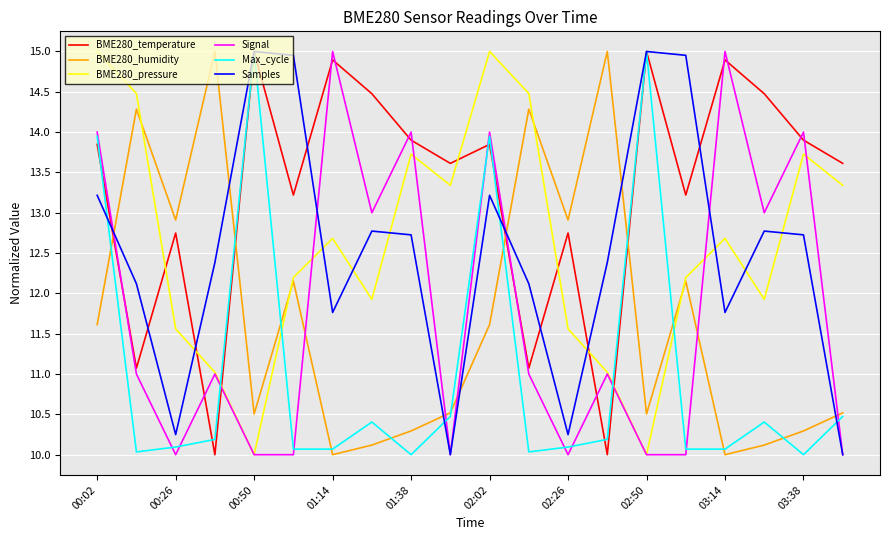

True or false: BME280_temperature and BME280_humidity cross at least once.

True